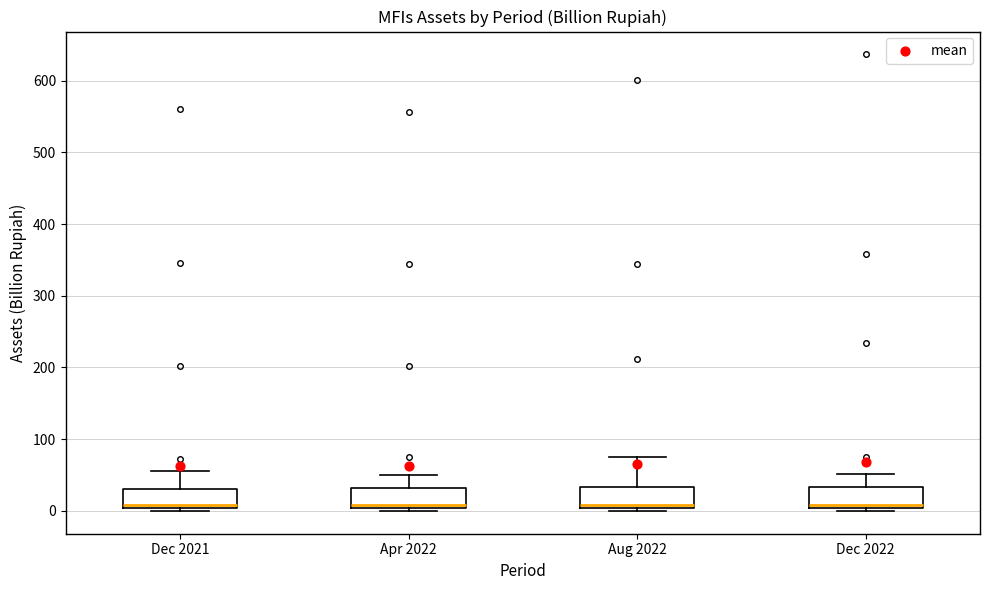

Reading left to right, transcribe this box plot: for each box, give where its median line is, the range the box spans, and where its two whiskers end, as read against the y-axis. The values are not printed on the chart, so give them approximately, as read against the axis.

Dec 2021: median 10, box 0 to 30, whiskers 0 (just below the box's lower edge) to 60
Apr 2022: median 10, box 0 to 30, whiskers 0 (just below the box's lower edge) to 50
Aug 2022: median 10, box 0 to 30, whiskers 0 (just below the box's lower edge) to 80
Dec 2022: median 10, box 0 to 30, whiskers 0 (just below the box's lower edge) to 50